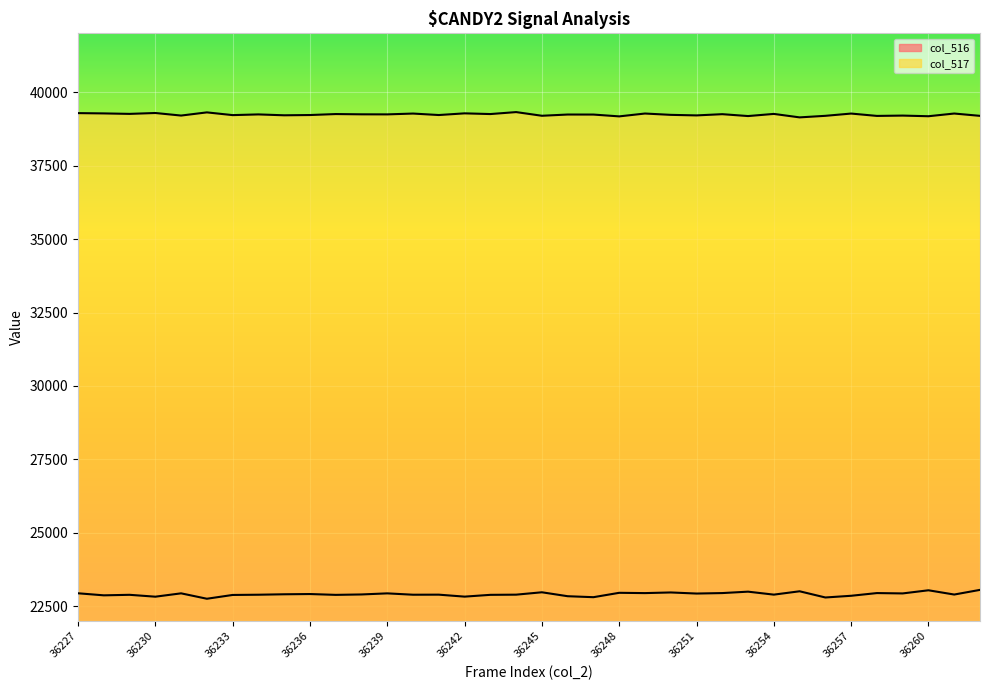

What are all the series names shown in the legend?

col_516, col_517